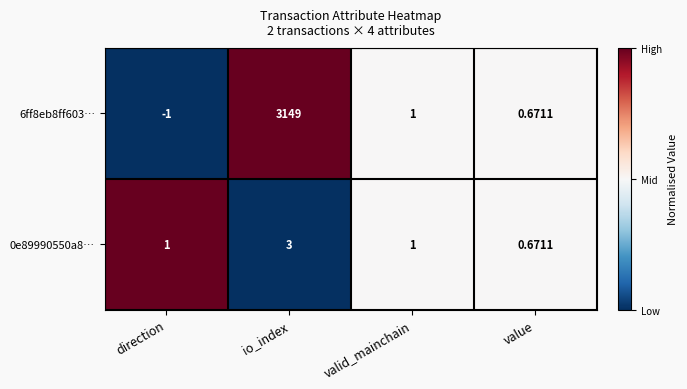

At which label does 6ff8eb8ff603… reach its peak?

io_index